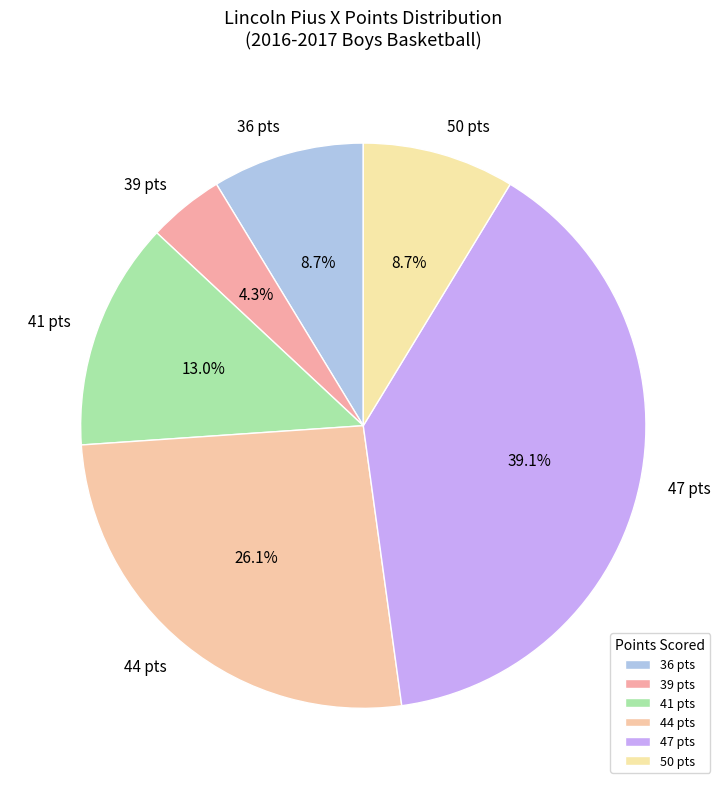

Does 50 pts represent more than half of the total?

No